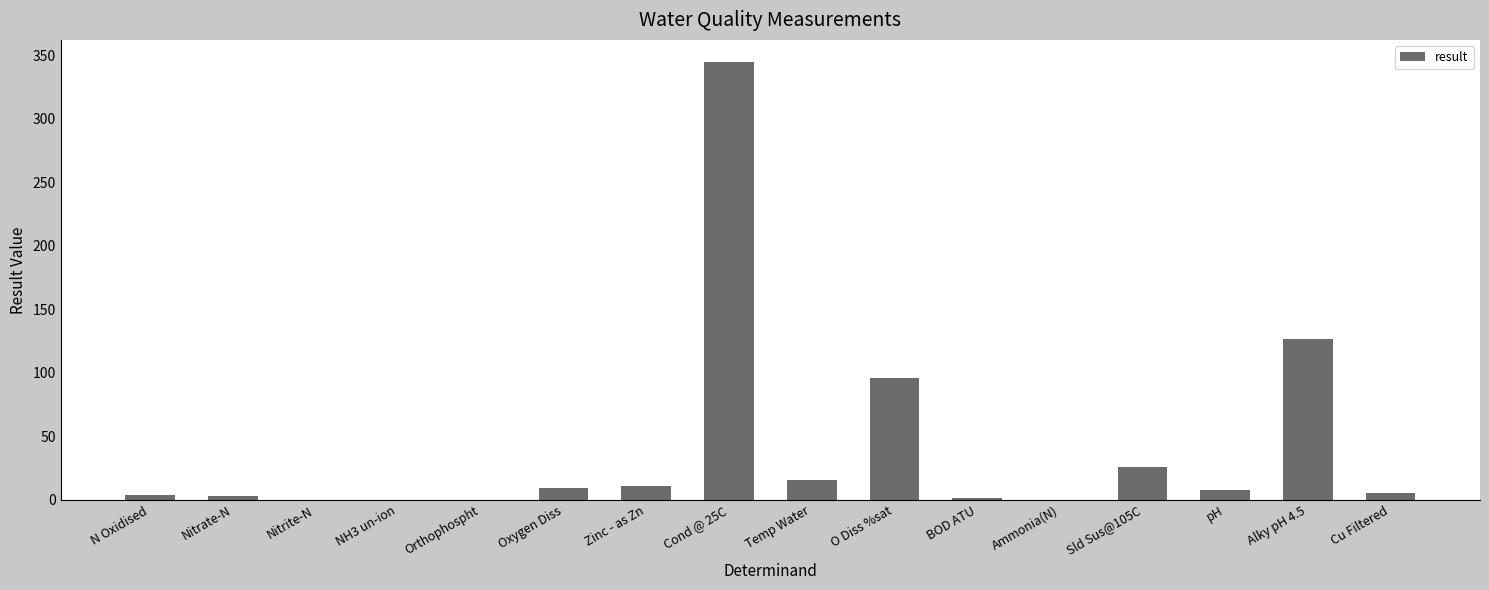

What is the ratio of the value at Nitrate-N to the value at Oxygen Diss?

0.4